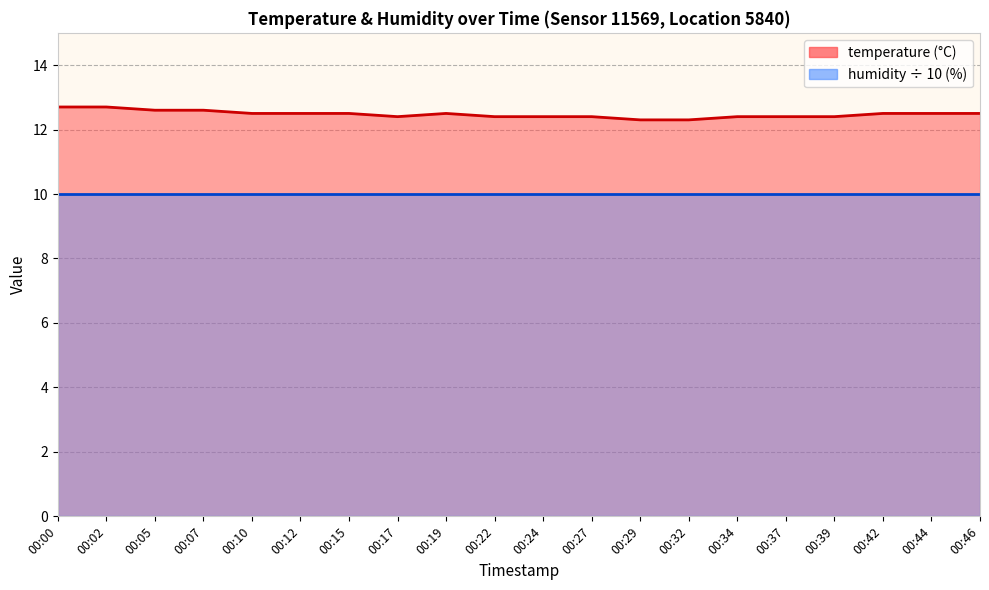

Reading left to right, transcribe all the data shown in this chart.

00:00=12.7	00:02=12.7	00:05=12.6	00:07=12.6	00:10=12.5	00:12=12.5	00:15=12.5	00:17=12.4	00:19=12.5	00:22=12.4	00:24=12.4	00:27=12.4	00:29=12.3	00:32=12.3	00:34=12.4	00:37=12.4	00:39=12.4	00:42=12.5	00:44=12.5	00:46=12.5